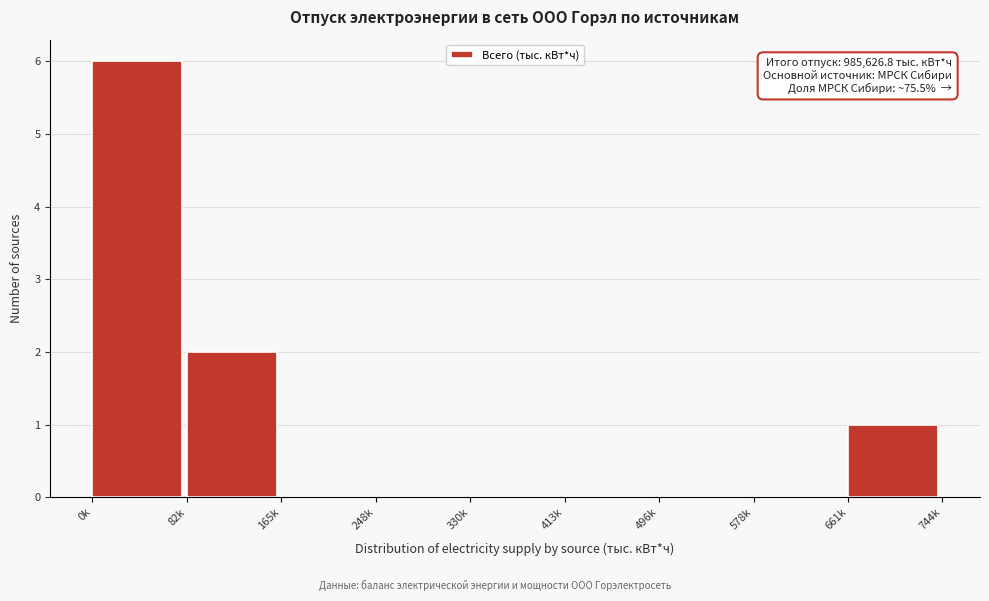

Reading left to right, transcribe all the data shown in this chart.

0k=6	82k=2	165k=0	248k=0	330k=0	413k=0	496k=0	578k=0	661k=1